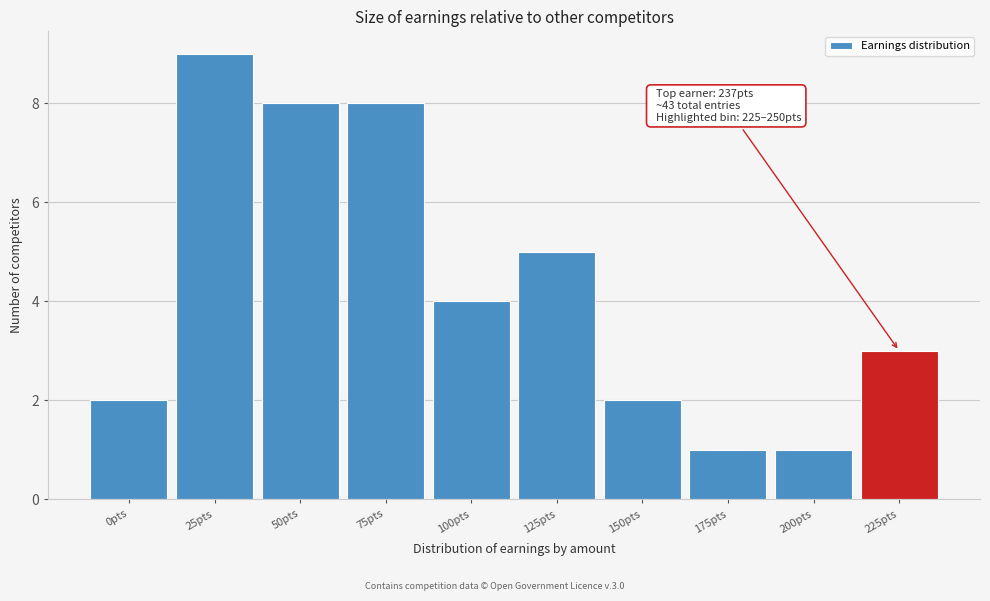

Reading left to right, list all the values displayed in this chart.

2	9	8	8	4	5	2	1	1	3